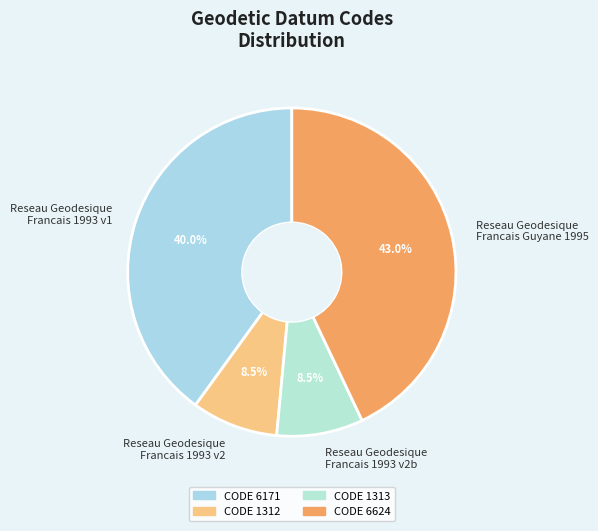

Is there any slice that represents more than half of the pie?

No